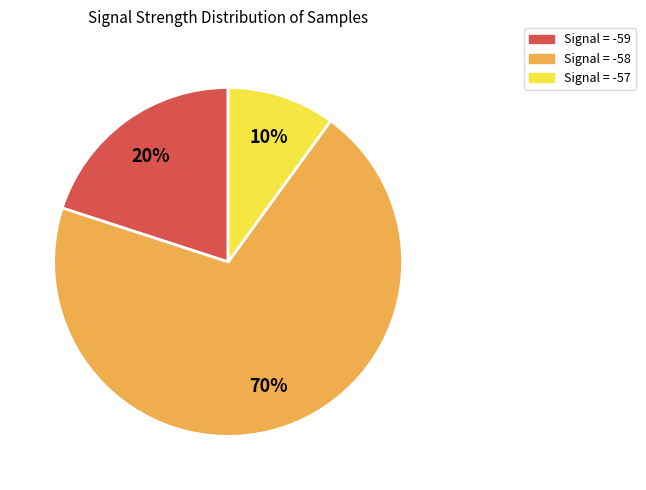

Is there any slice that represents more than half of the pie?

Yes